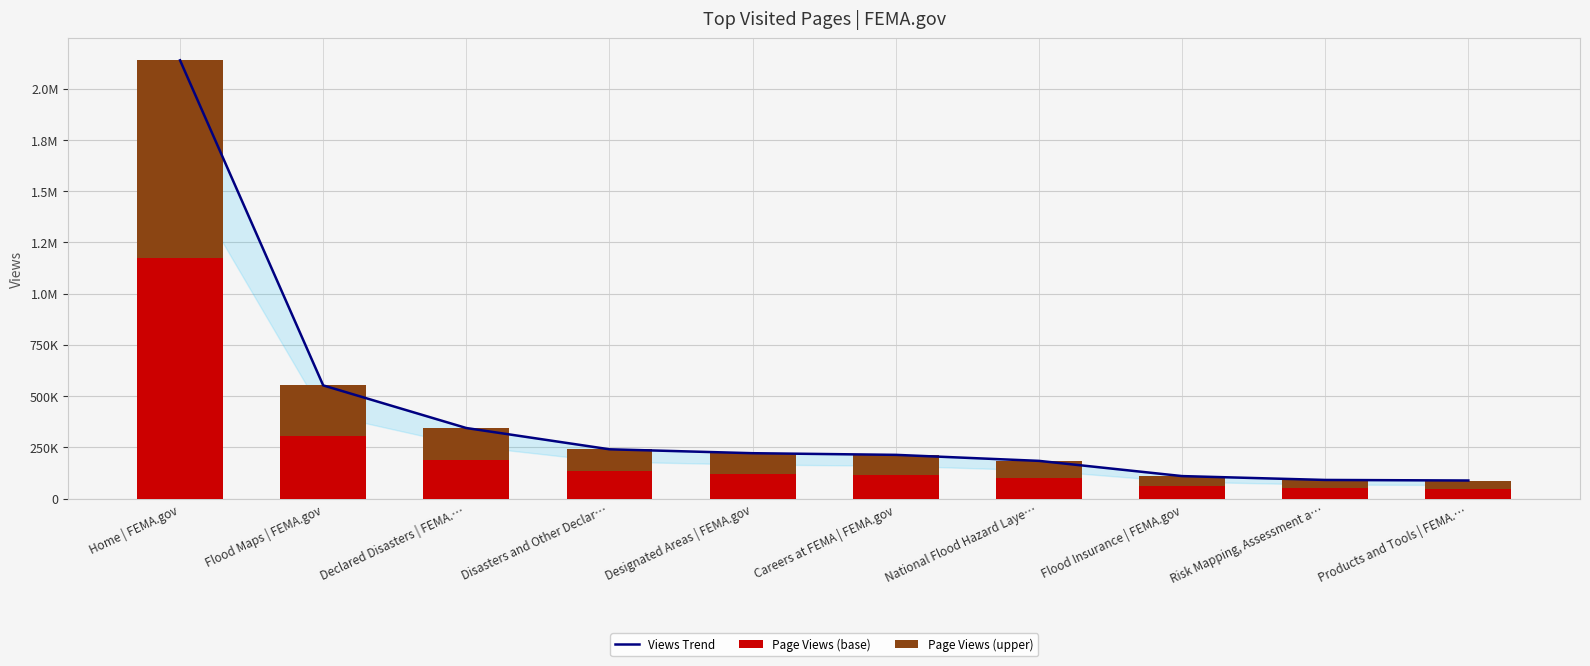

Rank the categories by Views Trend value from highest to lowest.

Home | FEMA.gov, Flood Maps | FEMA.gov, Declared Disasters | FEMA.…, Disasters and Other Declar…, Designated Areas | FEMA.gov, Careers at FEMA | FEMA.gov, National Flood Hazard Laye…, Flood Insurance | FEMA.gov, Risk Mapping, Assessment a…, Products and Tools | FEMA.…